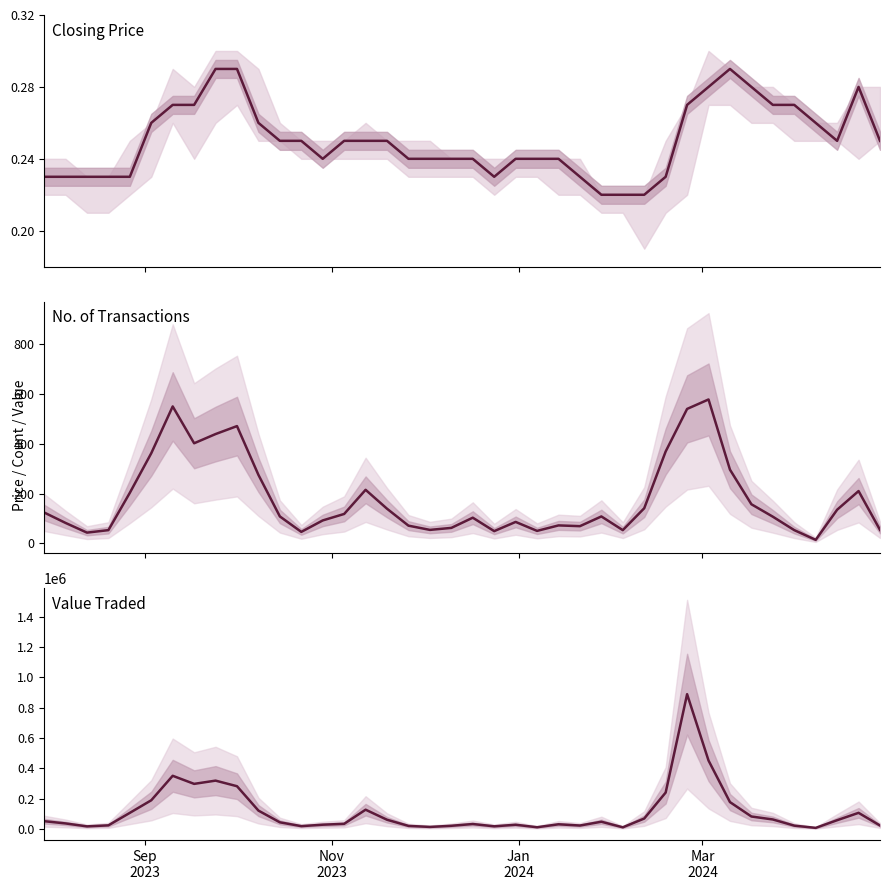

What is the value of the No. of Trans point at the 33rd from the left?

296.0